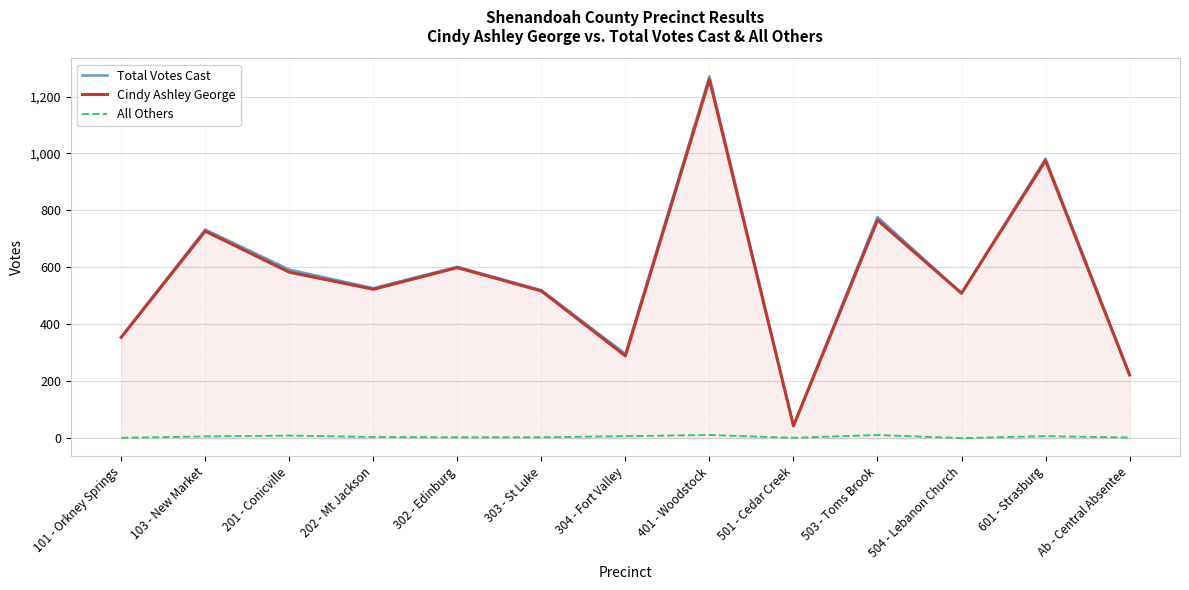

True or false: Total Votes Cast and All Others intersect in this chart.

False